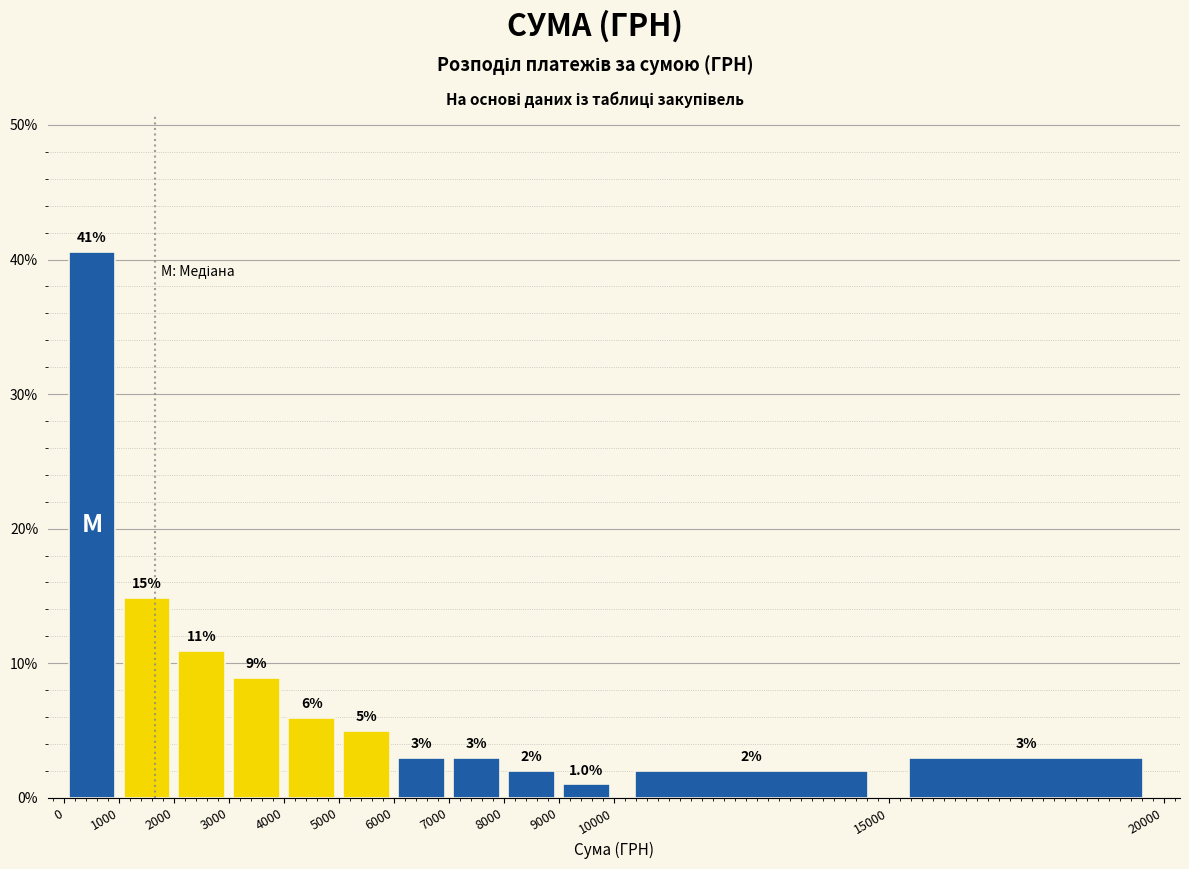

Over which range of the x-axis is the bar tallest?

0 to 1000